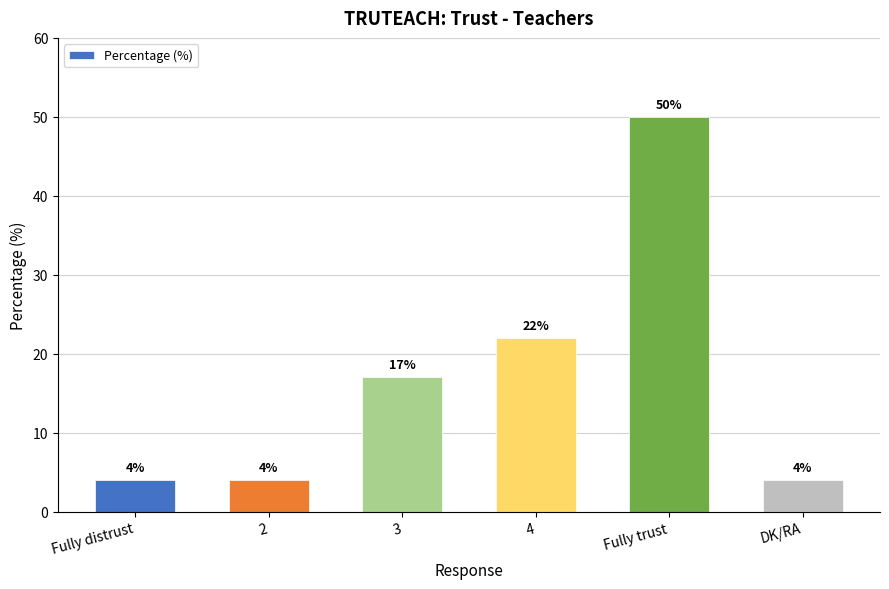

Reading right to left, extract all data points from this chart.

DK/RA=4	Fully trust=50	4=22	3=17	2=4	Fully distrust=4